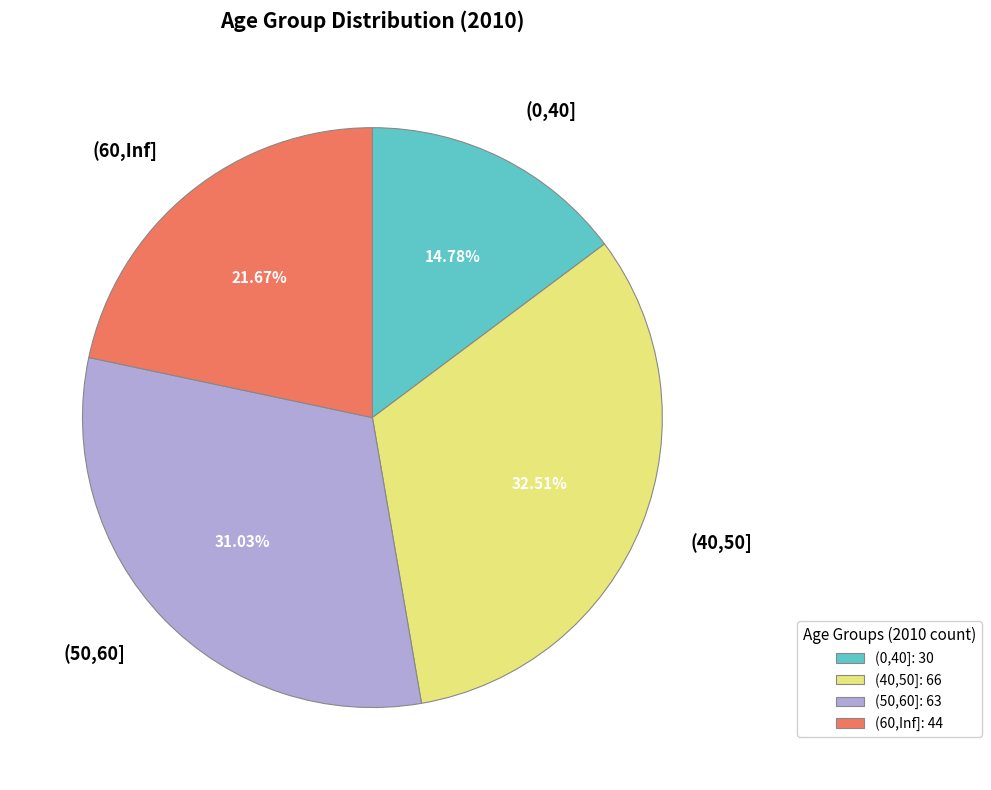

What is the largest slice in the pie chart?

(40,50]